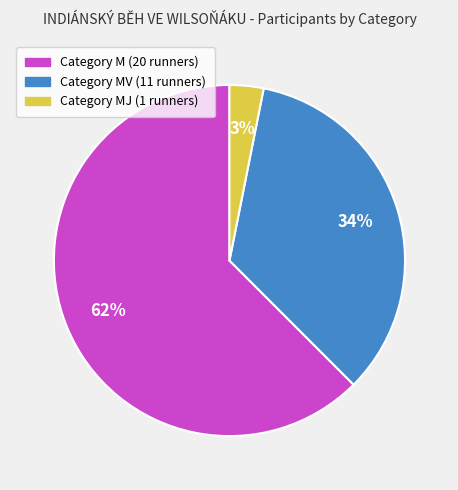

To the nearest percent, what is the average slice percentage?

33%